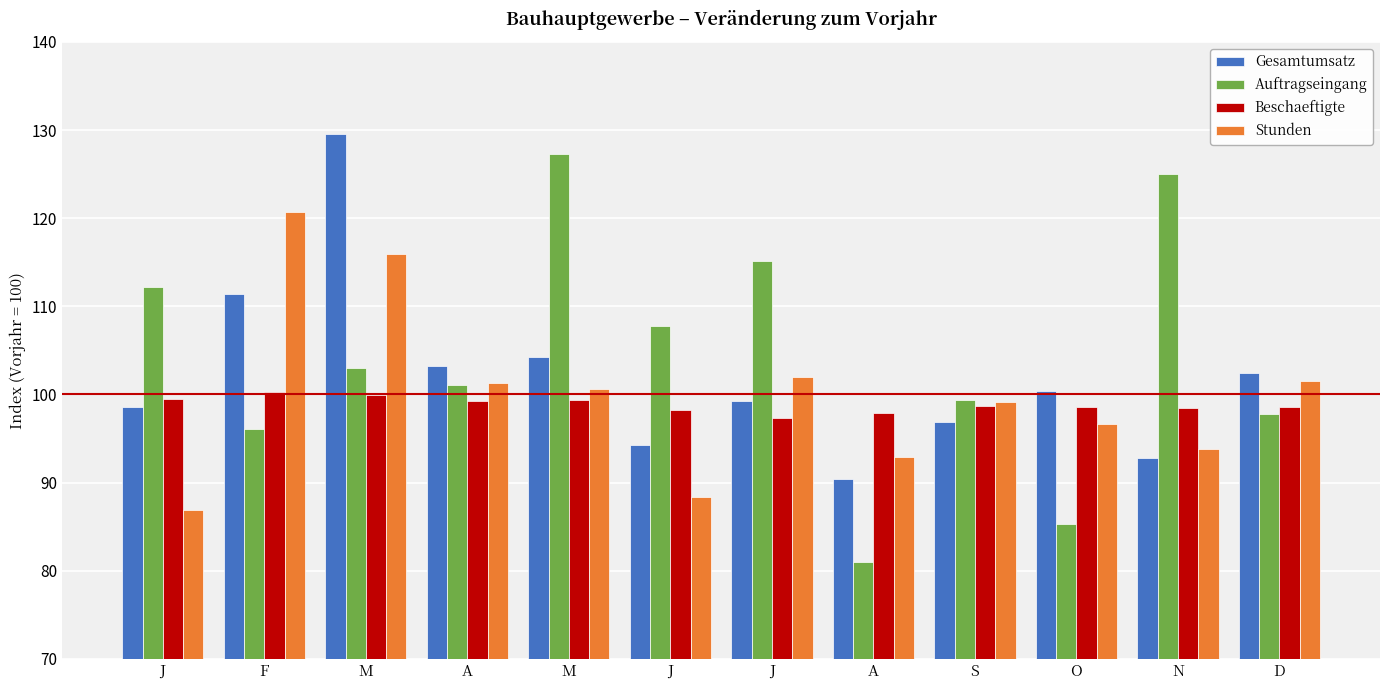

At A, list the series in order from smallest to largest.

Beschaeftigte, Auftragseingang, Stunden, Gesamtumsatz